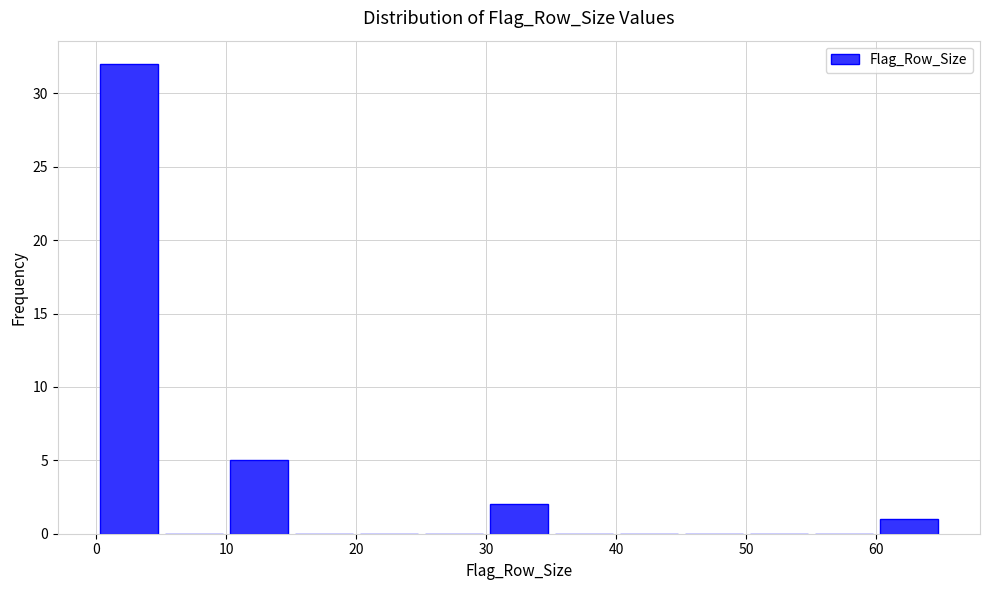

How tall is the bar that spans 10 to 15 on the x-axis? The values are not printed on the chart, so give them approximately, as read against the axis.

5